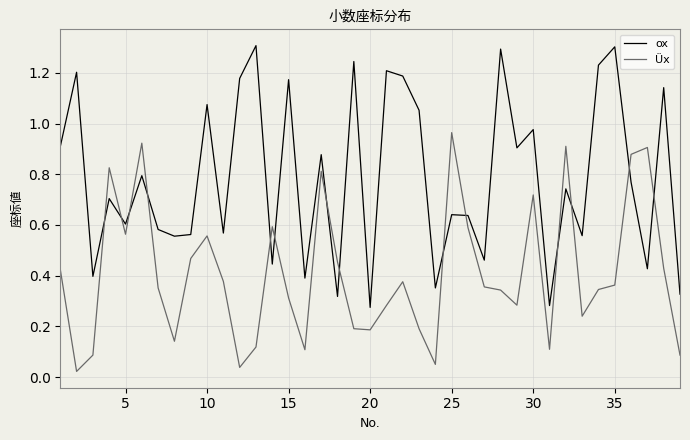

What is the sum of all Üx values?

16.0